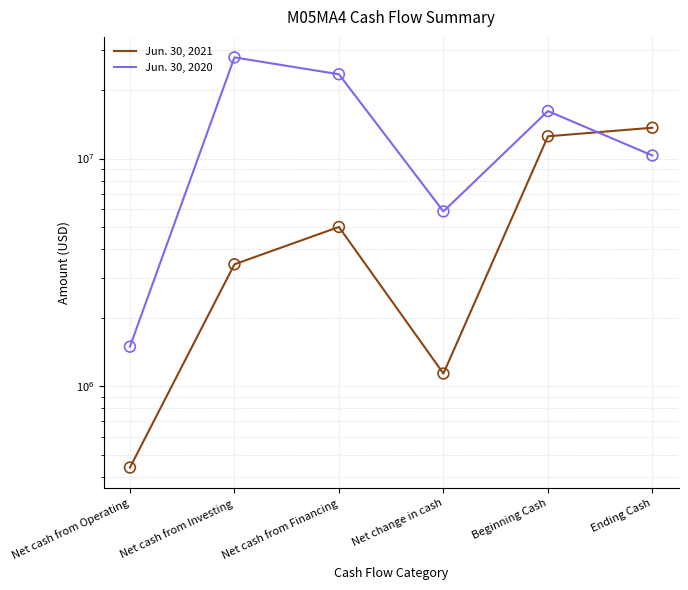

Which series has the largest total across all categories?

Jun. 30, 2020